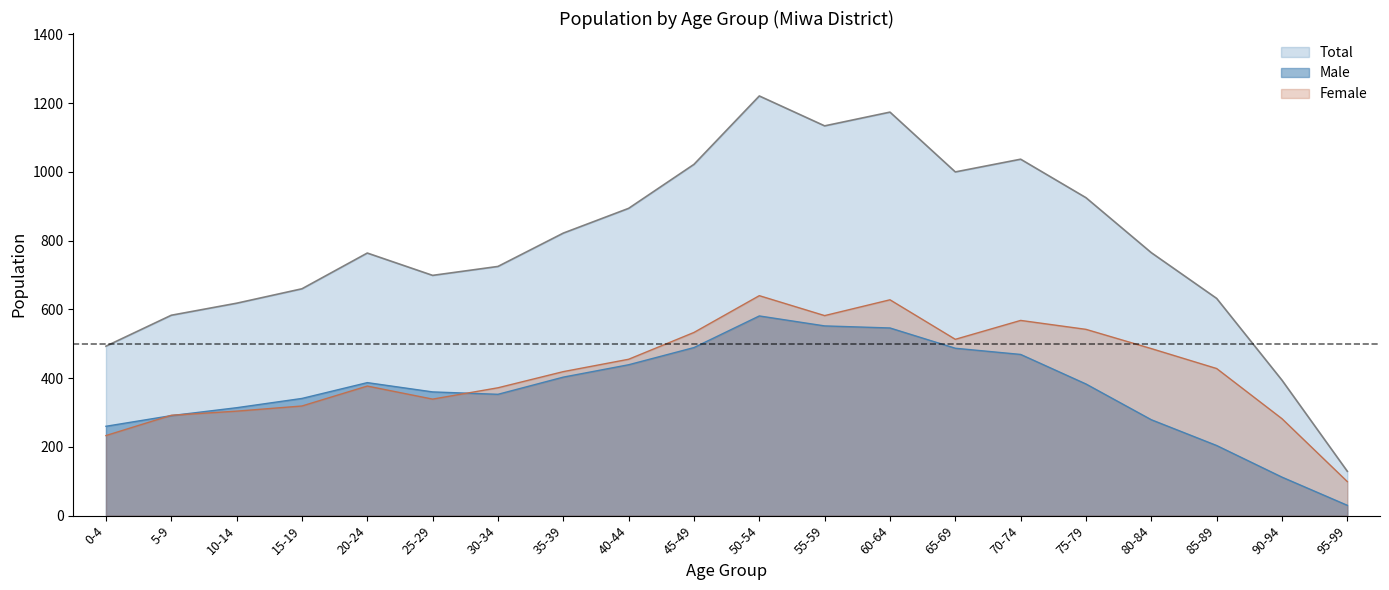

Which category has the highest value across all series?

50-54